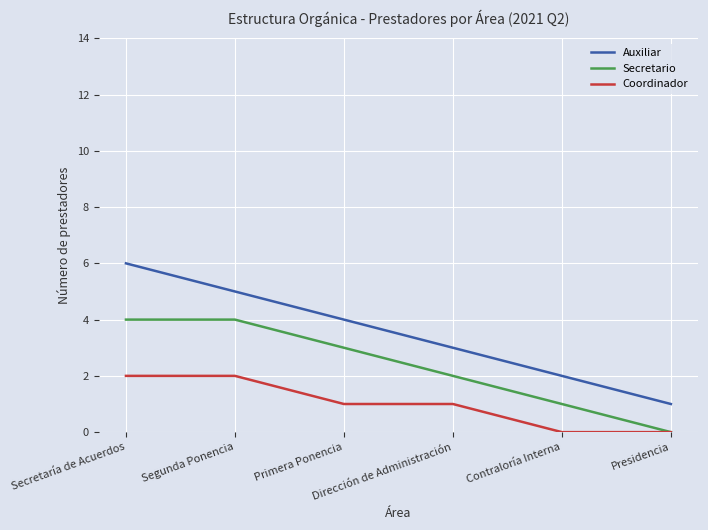

What is the difference between the maximum and minimum values in the Coordinador series?

2